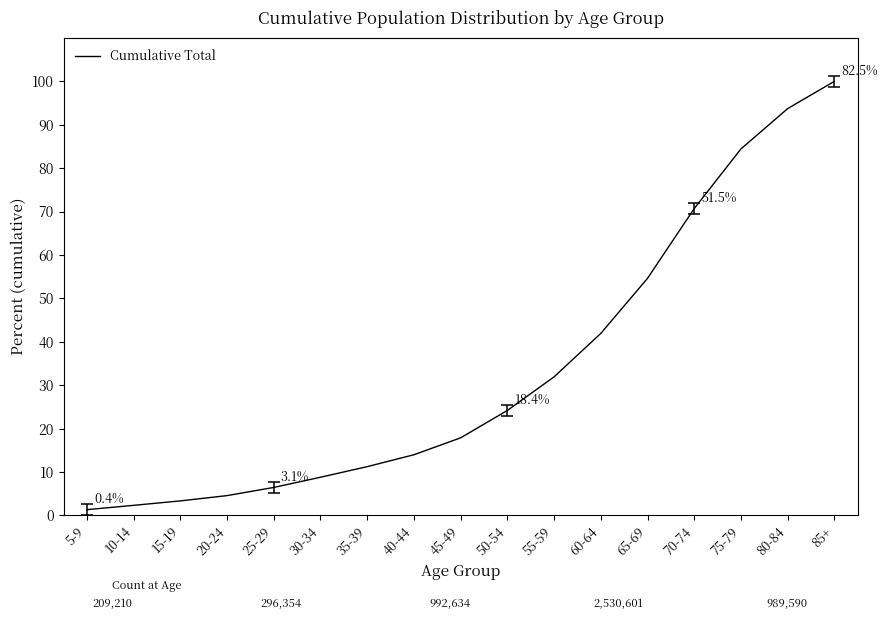

The value at 55-59 is 18.9. True or false?

False